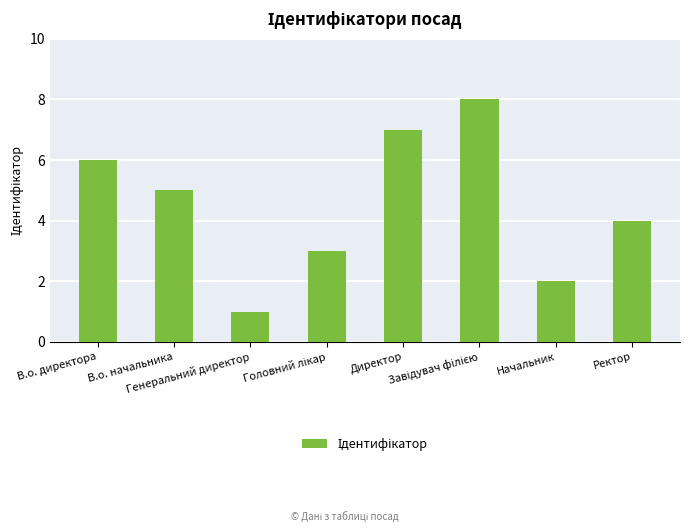

Reading right to left, transcribe all the data shown in this chart.

4	2	8	7	3	1	5	6